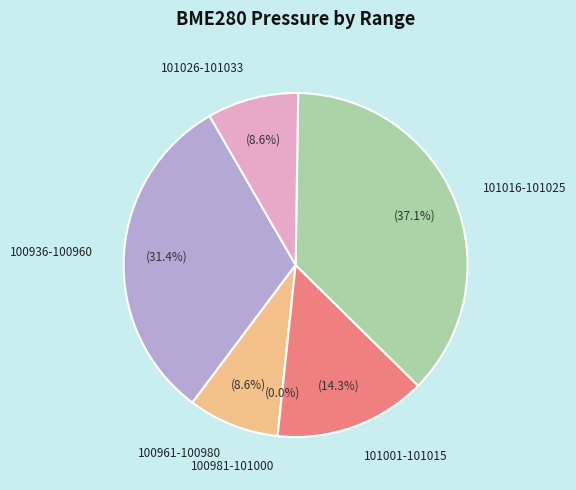

What is the ratio of the value at 81 to the value at 81?

1.0